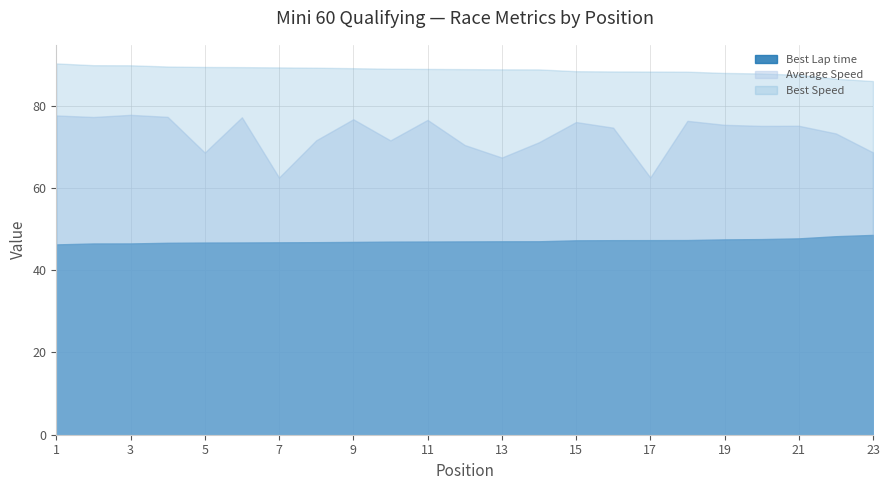

The Average Speed series shows 19.8 at 1. True or false?

False